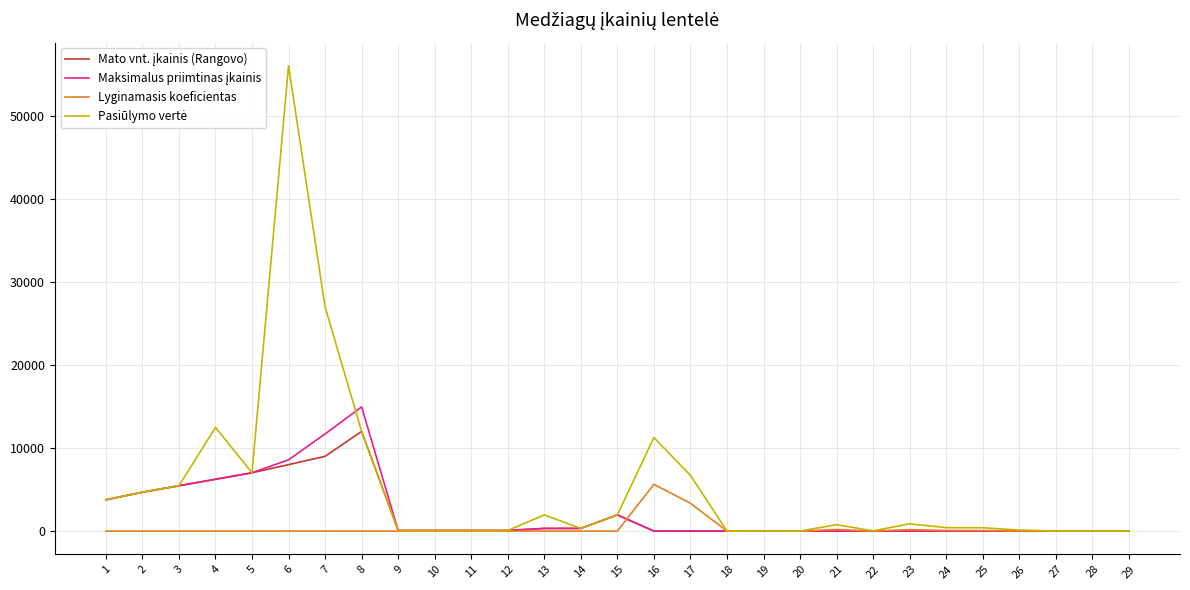

At which category is the sum across all series the highest?

6